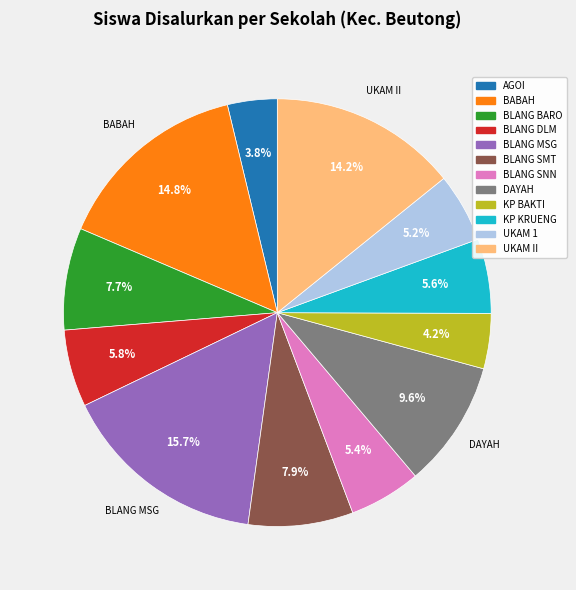

How many segments does this pie chart have?

12